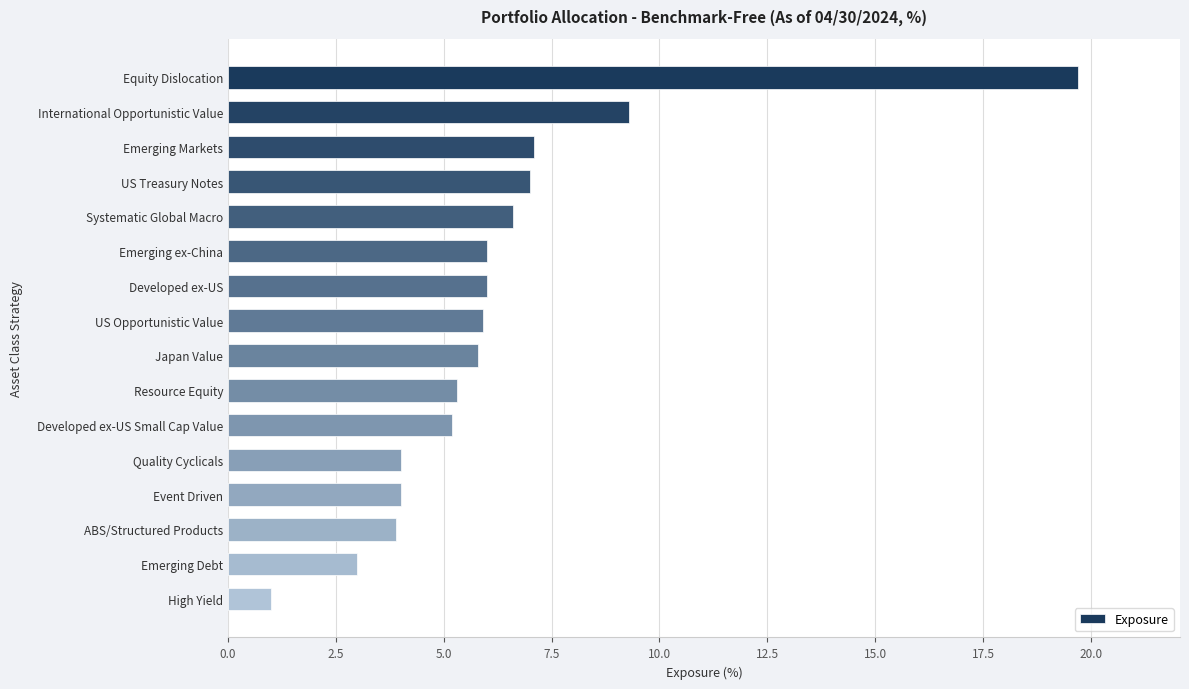

What is the label of the 6th bar from the bottom?

Developed ex-US Small Cap Value